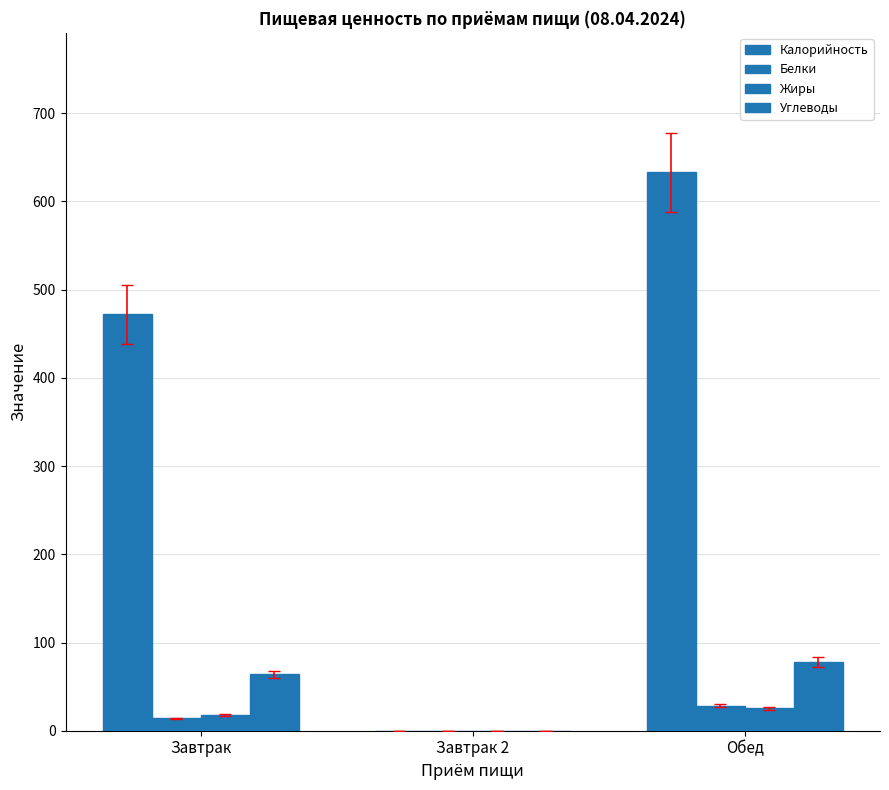

At which category is the sum across all series the highest?

Обед